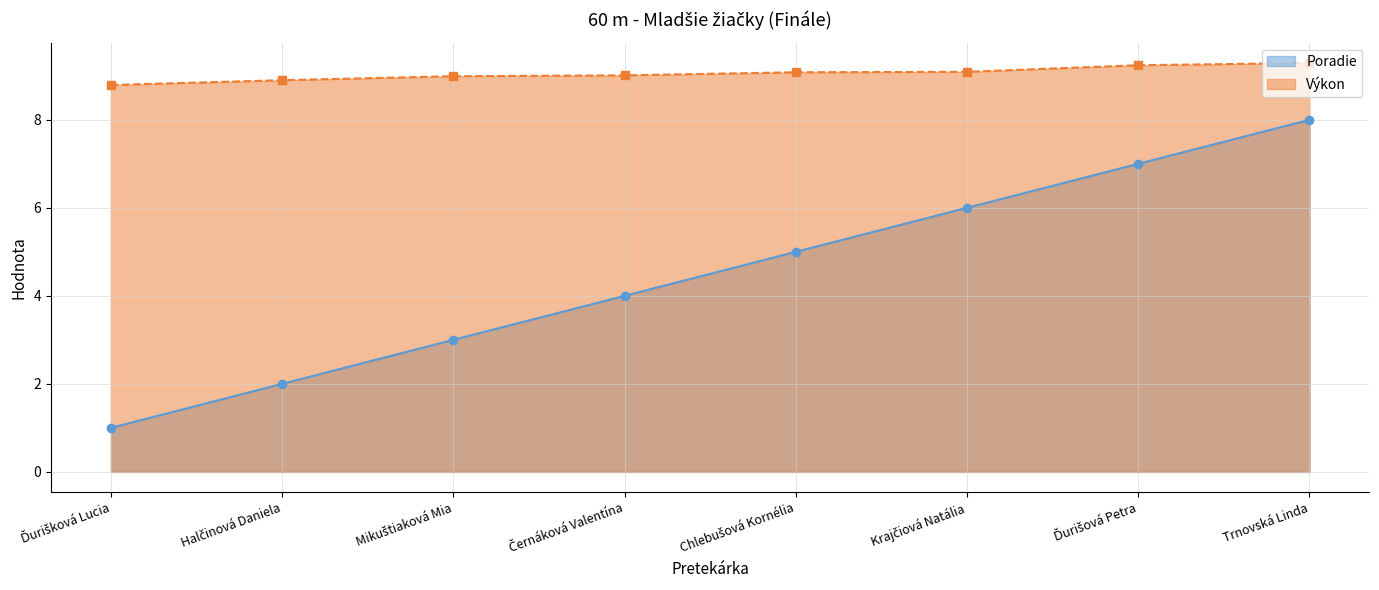

List the series in order of their peak value, highest first.

Výkon, Poradie